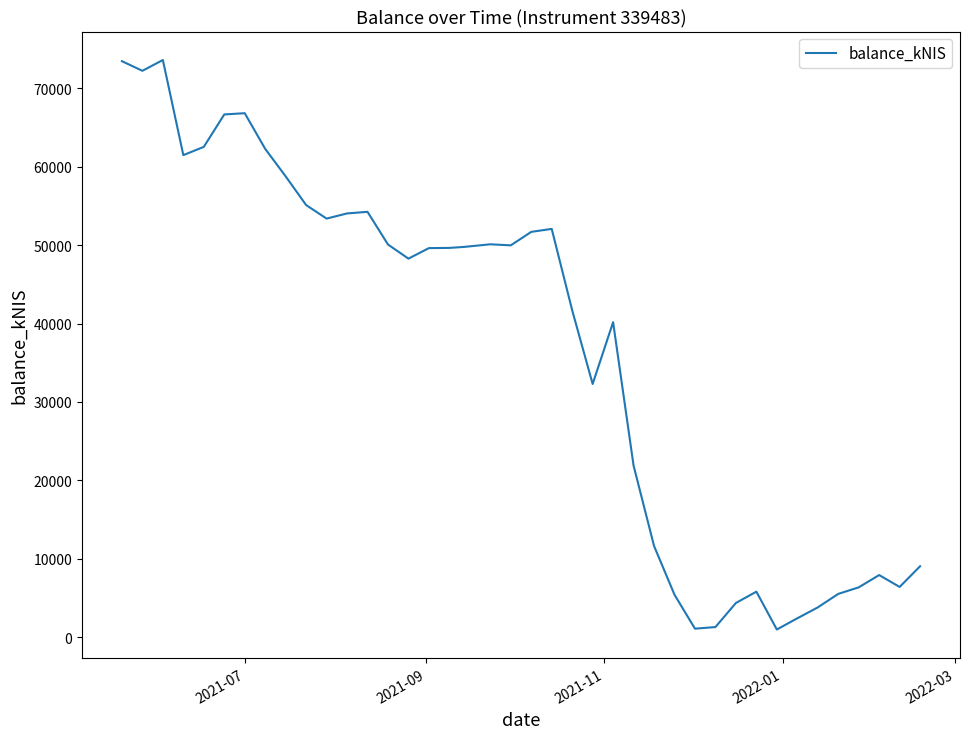

What is the average value?

36849.8